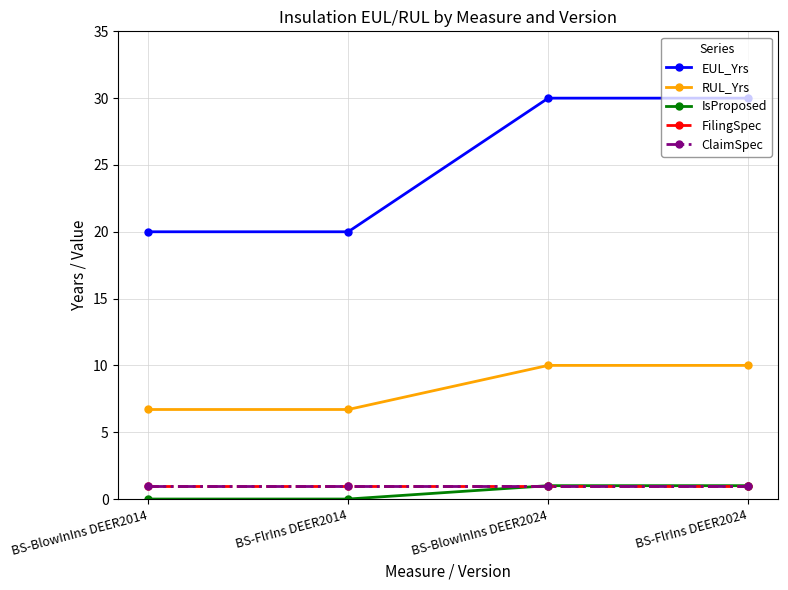

How many lines are shown in the chart?

5